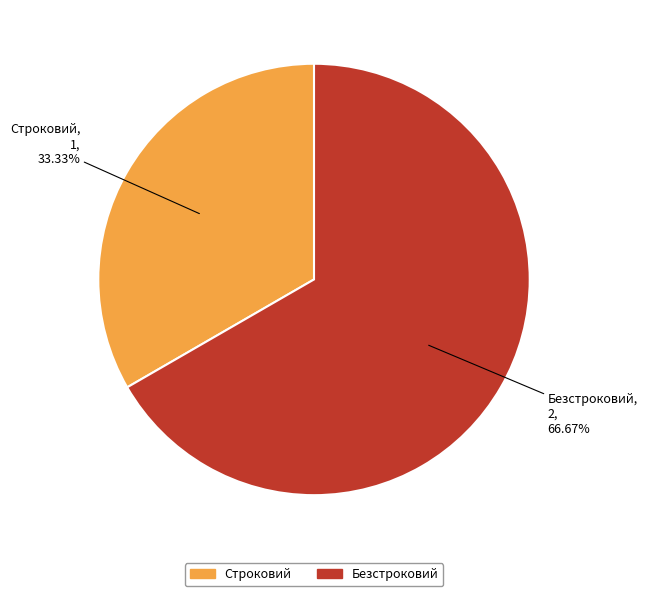

What is the total percentage of Безстроковий and Строковий?

100.0%